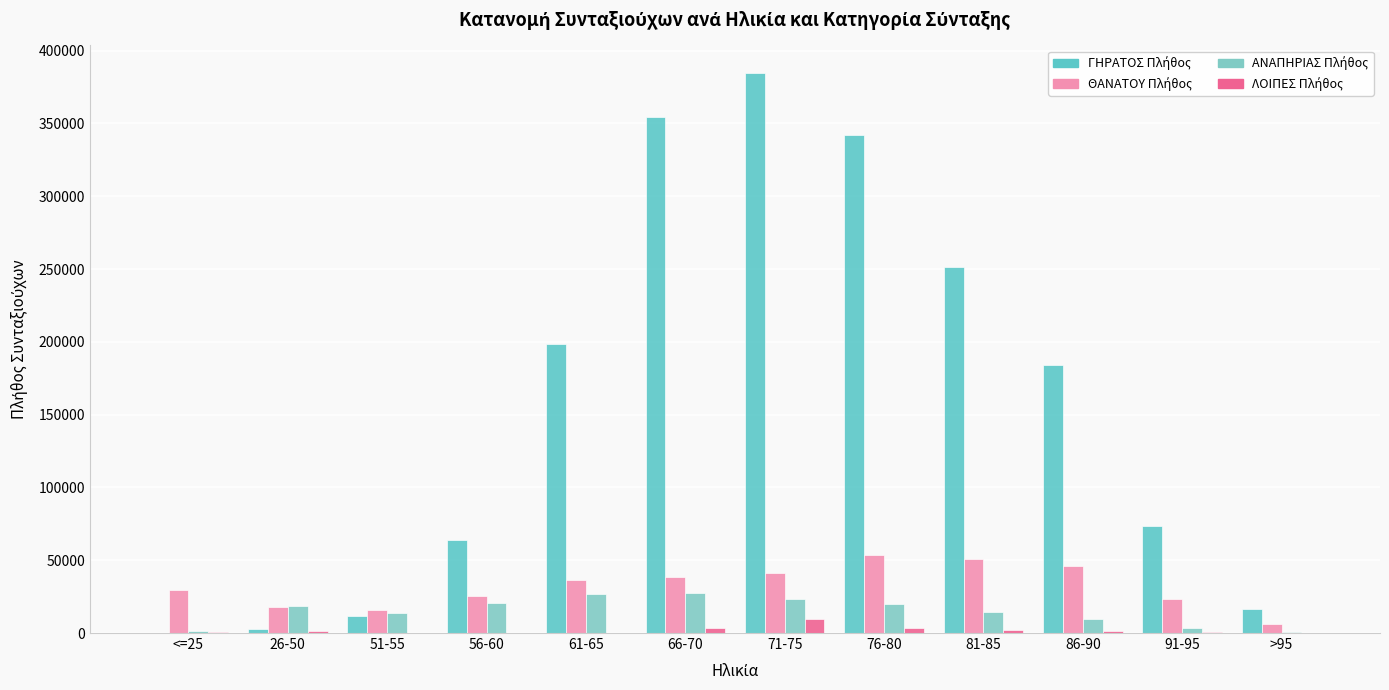

Reading left to right, transcribe all the data shown in this chart.

ΓΗΡΑΤΟΣ Πλήθος: <=25=0	26-50=3052	51-55=11673	56-60=63749	61-65=198758	66-70=354517	71-75=384415	76-80=342214	81-85=251389	86-90=184239	91-95=73528	>95=16190
ΘΑΝΑΤΟΥ Πλήθος: <=25=29527	26-50=17569	51-55=15968	56-60=25190	61-65=36157	66-70=38770	71-75=41100	76-80=53873	81-85=50619	86-90=46036	91-95=23163	>95=6431
ΑΝΑΠΗΡΙΑΣ Πλήθος: <=25=1571	26-50=18281	51-55=13888	56-60=20281	61-65=27144	66-70=27622	71-75=23640	76-80=20272	81-85=14494	86-90=9332	91-95=3466	>95=1038
ΛΟΙΠΕΣ Πλήθος: <=25=866	26-50=1328	51-55=317	56-60=285	61-65=235	66-70=3167	71-75=9467	76-80=3300	81-85=2048	86-90=1223	91-95=406	>95=79